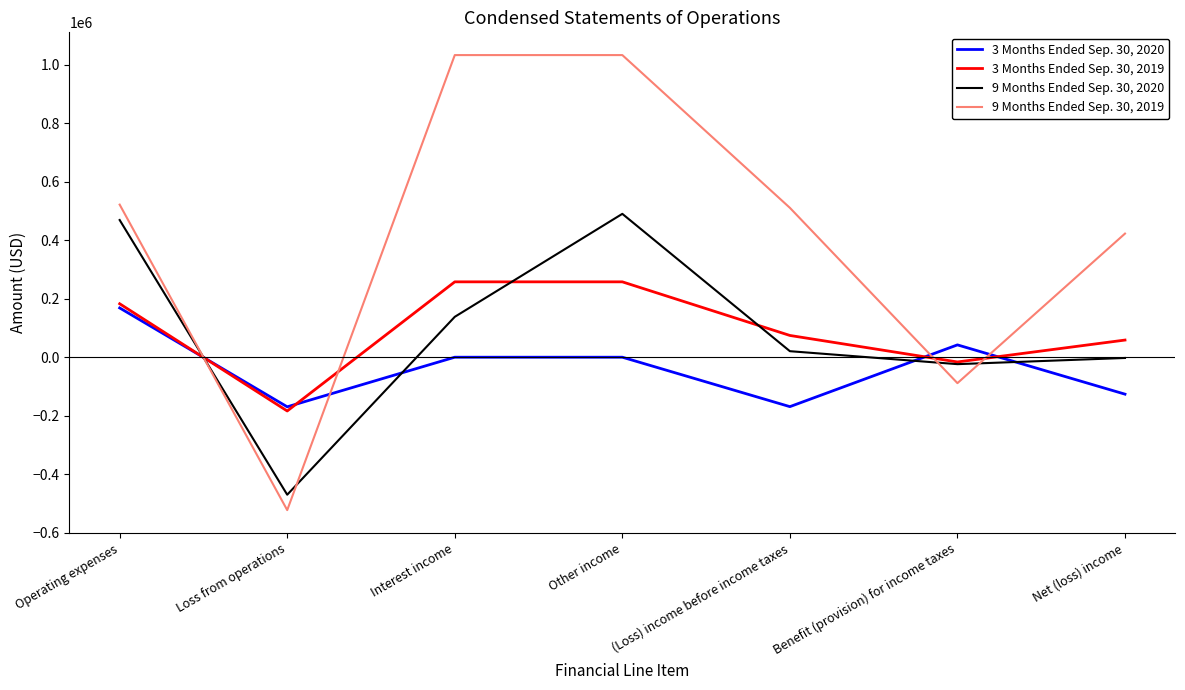

Is it true that 9 Months Ended Sep. 30, 2020 equals 490724 at Other income?

True